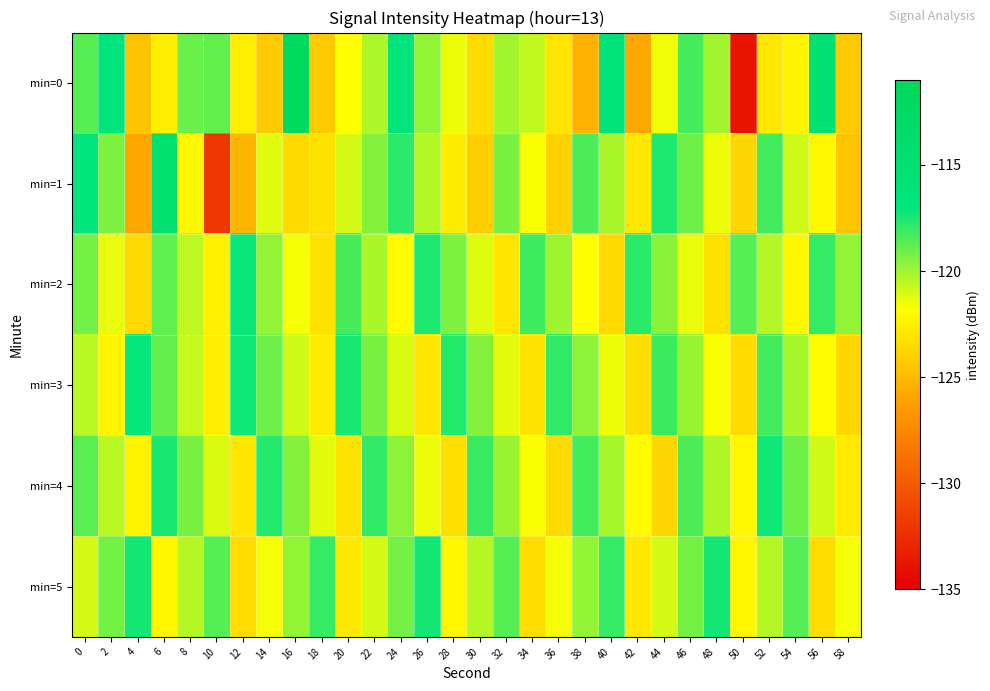

Reading right to left, what are all the values shown in this chart?

min=0: 58=-124.3	56=-115.2	54=-122.3	52=-122.8	50=-133.8	48=-120.1	46=-118.3	44=-121.5	42=-125.8	40=-116.2	38=-125.4	36=-123.1	34=-120.6	32=-120.1	30=-123.4	28=-121.5	26=-119.8	24=-116.4	22=-120.3	20=-121.8	18=-124.2	16=-112.0	14=-124.3	12=-122.4	10=-118.9	8=-119.0	6=-122.5	4=-124.6	2=-116.7	0=-118.7
min=1: 58=-124.5	56=-122.1	54=-120.9	52=-118.3	50=-123.7	48=-121.5	46=-119.1	44=-117.6	42=-122.8	40=-120.2	38=-118.5	36=-123.9	34=-121.7	32=-119.3	30=-124.1	28=-122.6	26=-120.4	24=-117.8	22=-119.5	20=-121.0	18=-123.2	16=-123.6	14=-121.2	12=-125.2	10=-132.0	8=-122.2	6=-114.5	4=-126.0	2=-119.4	0=-116.8
min=2: 58=-119.8	56=-118.0	54=-122.2	52=-120.4	50=-118.6	48=-123.2	46=-121.4	44=-119.6	42=-117.8	40=-123.6	38=-121.8	36=-120.0	34=-118.2	32=-123.0	30=-121.2	28=-119.4	26=-117.6	24=-122.0	22=-120.2	20=-118.4	18=-123.2	16=-121.6	14=-119.8	12=-117.2	10=-122.4	8=-120.6	6=-118.8	4=-123.6	2=-121.4	0=-119.2
min=3: 58=-123.7	56=-121.9	54=-120.1	52=-118.3	50=-123.5	48=-121.7	46=-119.9	44=-118.1	42=-123.3	40=-121.5	38=-119.7	36=-117.9	34=-123.1	32=-121.3	30=-119.5	28=-117.7	26=-122.9	24=-121.1	22=-119.3	20=-117.5	18=-122.7	16=-120.9	14=-119.1	12=-117.3	10=-122.5	8=-120.7	6=-118.9	4=-117.1	2=-122.3	0=-120.5
min=4: 58=-122.7	56=-120.9	54=-119.1	52=-117.3	50=-122.1	48=-120.3	46=-118.5	44=-123.7	42=-121.9	40=-120.1	38=-118.3	36=-123.5	34=-121.7	32=-119.9	30=-118.1	28=-123.3	26=-121.5	24=-119.7	22=-117.9	20=-123.1	18=-121.3	16=-119.5	14=-117.7	12=-122.9	10=-121.1	8=-119.3	6=-117.5	4=-122.3	2=-120.5	0=-118.7
min=5: 58=-121.6	56=-123.4	54=-118.6	52=-120.4	50=-122.2	48=-117.4	46=-119.2	44=-121.0	42=-122.8	40=-118.0	38=-119.8	36=-121.6	34=-123.4	32=-118.6	30=-120.4	28=-122.2	26=-117.4	24=-119.2	22=-121.0	20=-122.8	18=-118.0	16=-119.8	14=-121.6	12=-123.4	10=-118.6	8=-120.4	6=-122.2	4=-117.4	2=-119.2	0=-121.0